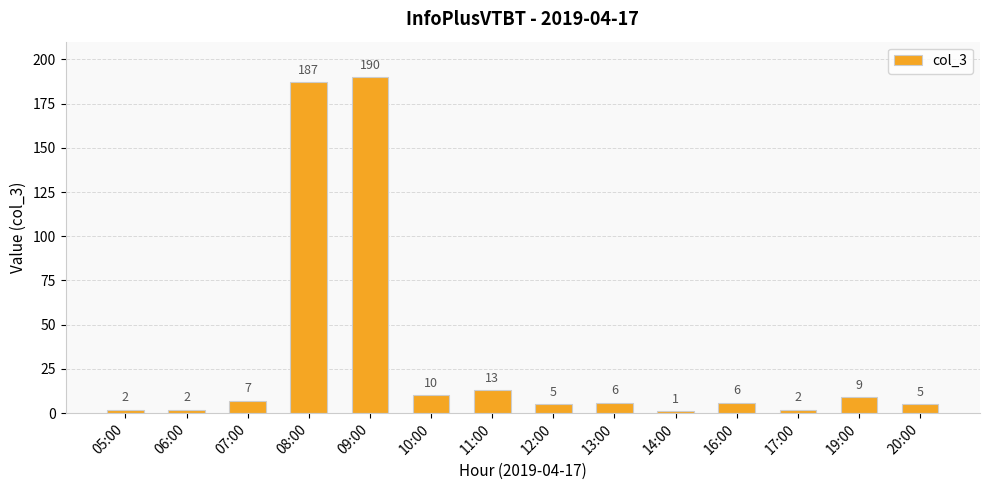

What is the difference between the maximum and minimum values?

189